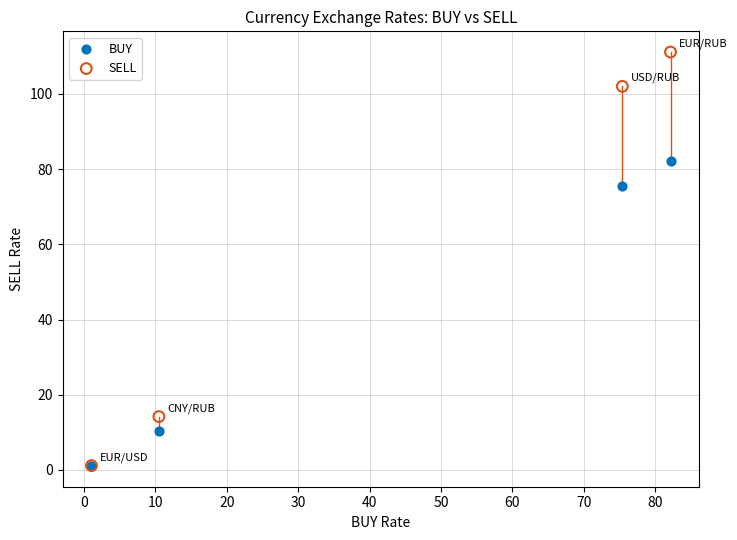

Which series contains the highest Y value?

SELL